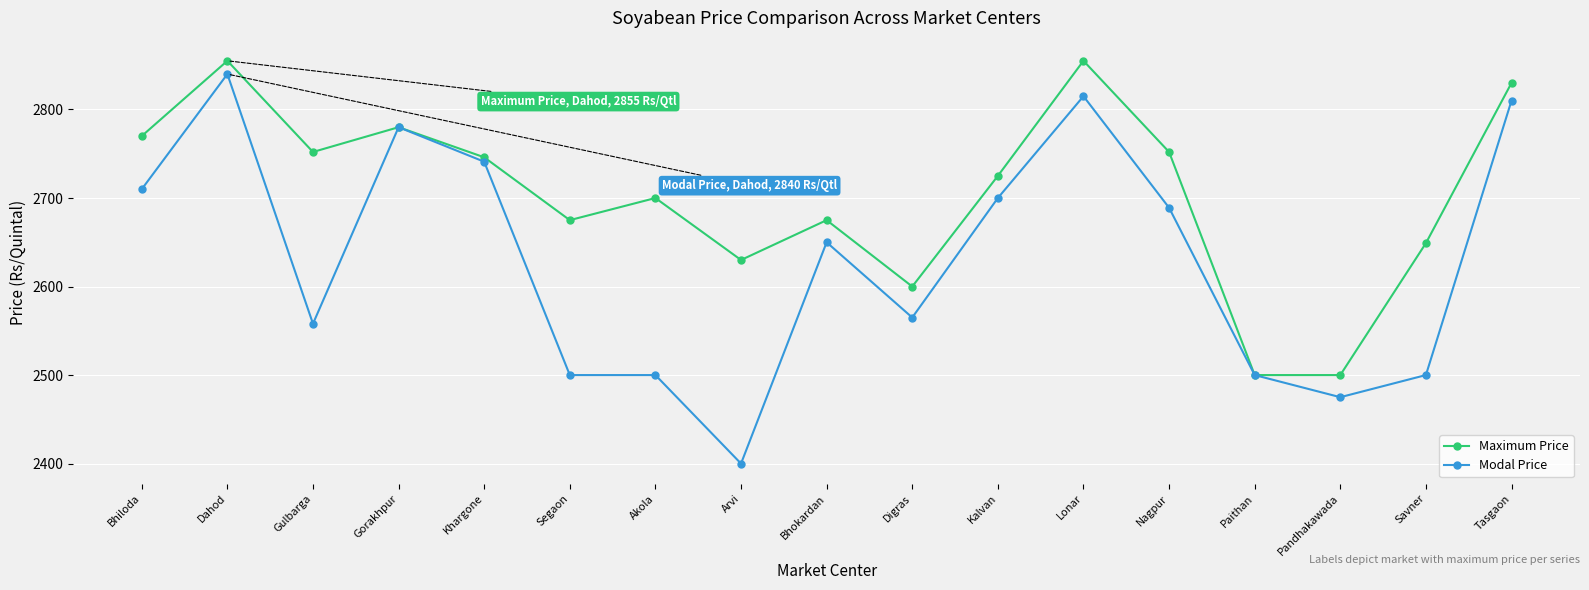

What is the difference between the second highest and second lowest values in the Maximum Price series?

355